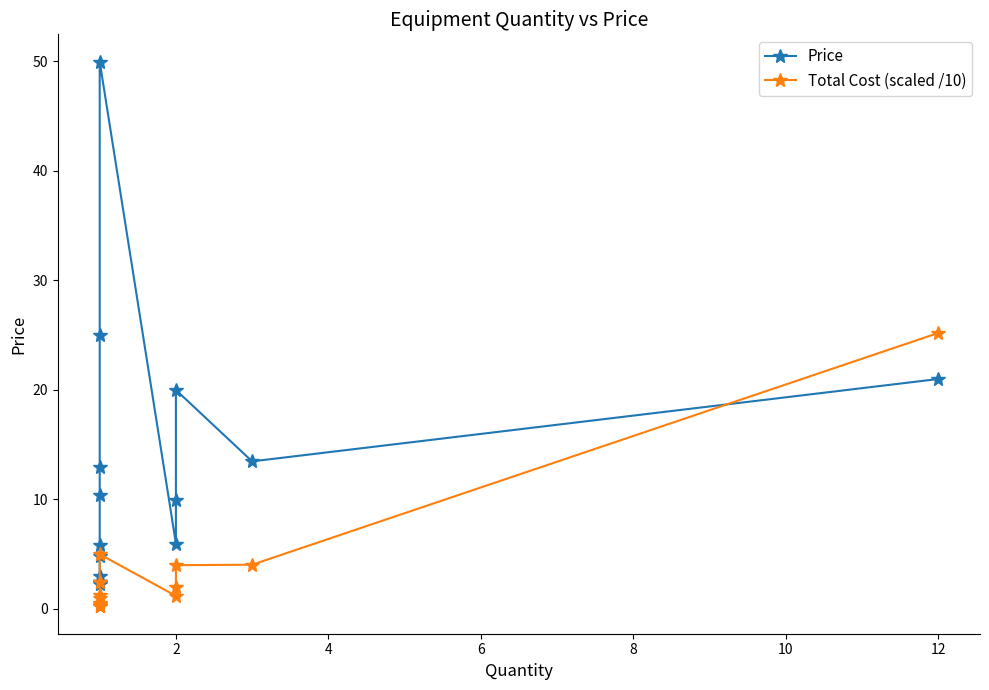

List the series in order of their overall mean, lowest first.

Total Cost (scaled /10), Price